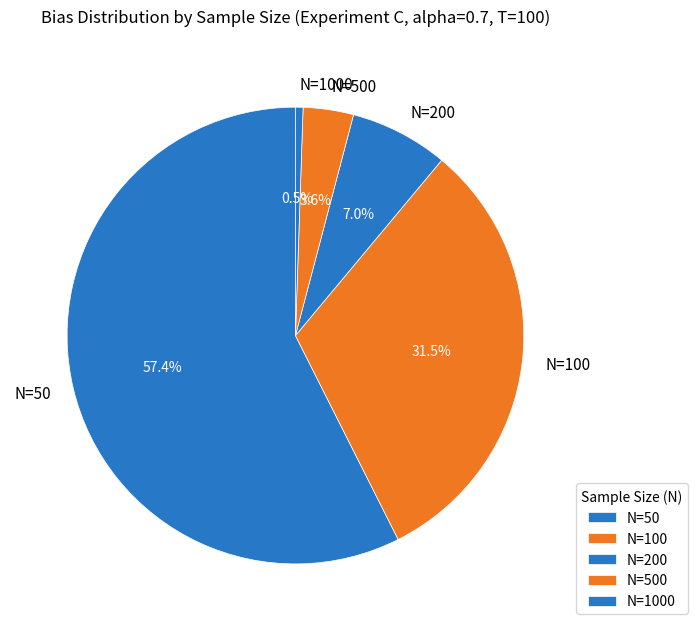

Which slice is the smallest?

N=1000